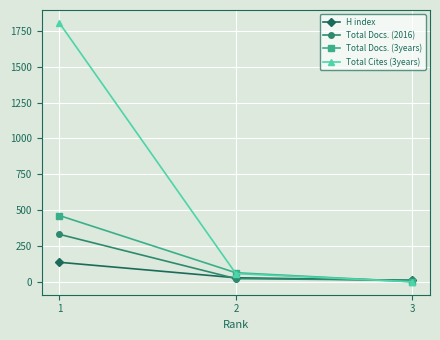

What is the total value across all series at 3?

21